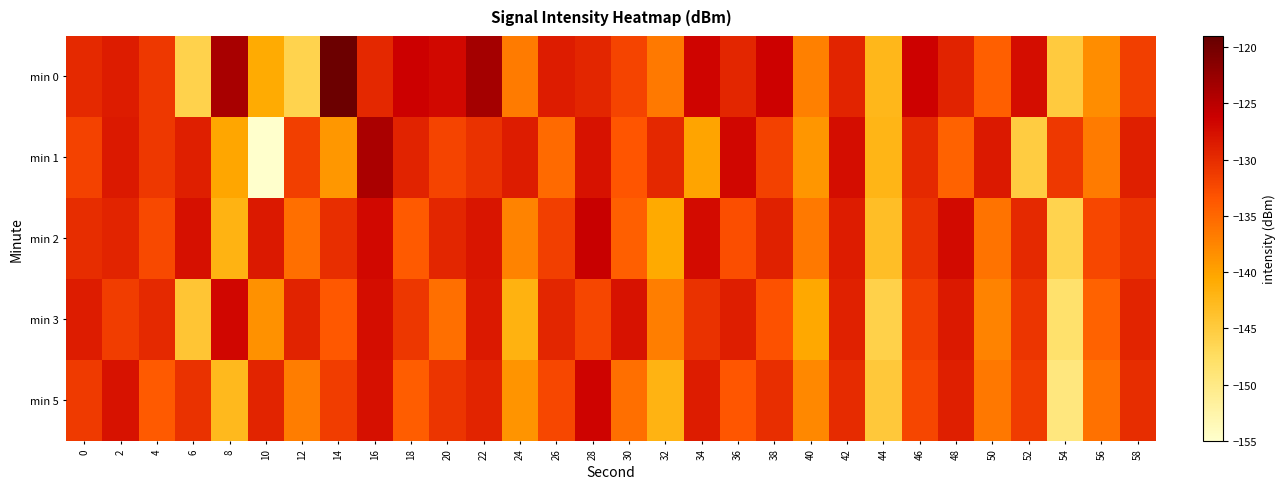

Count the number of data series in this chart.

5